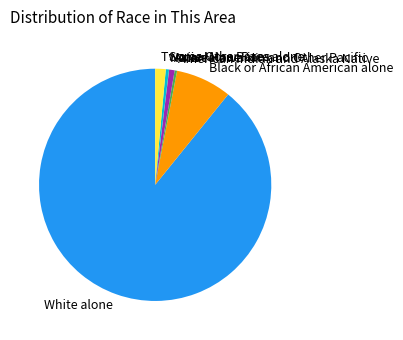

Which category accounts for the majority?

White alone